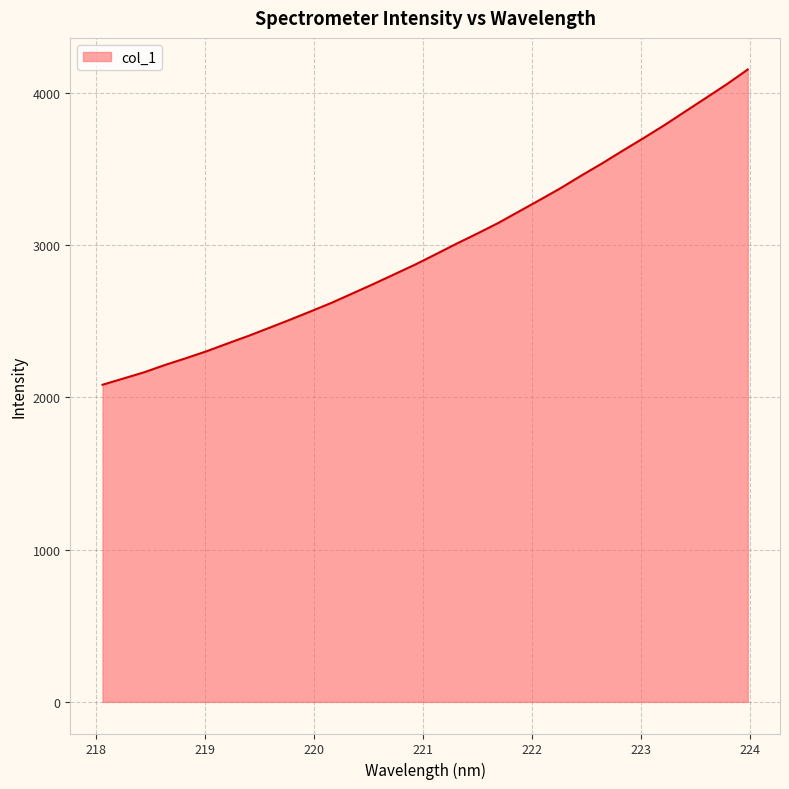

What is the smallest value displayed?

2083.4